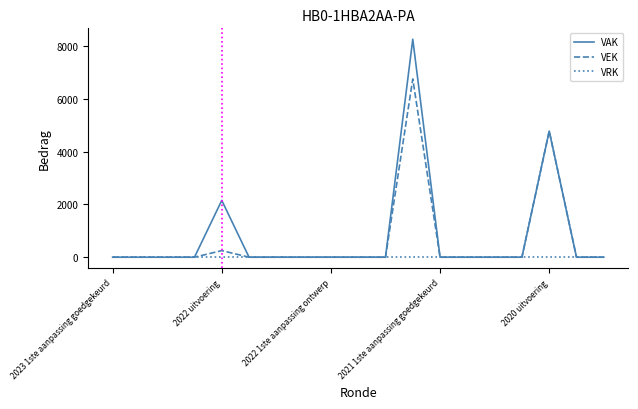

List the series in order of their overall mean, highest first.

VAK, VEK, VRK